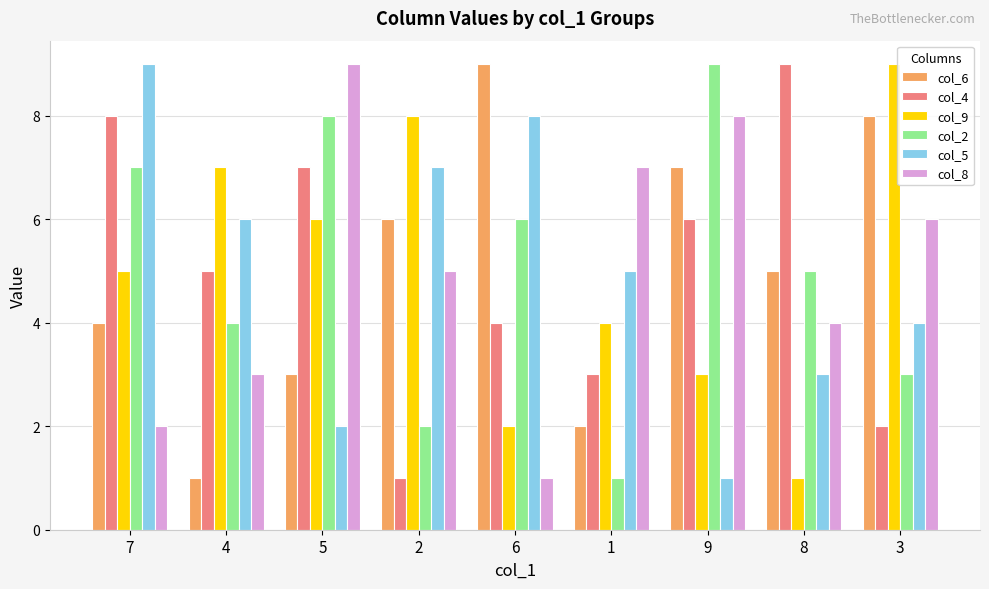

At which label does col_4 first exceed 5?

7